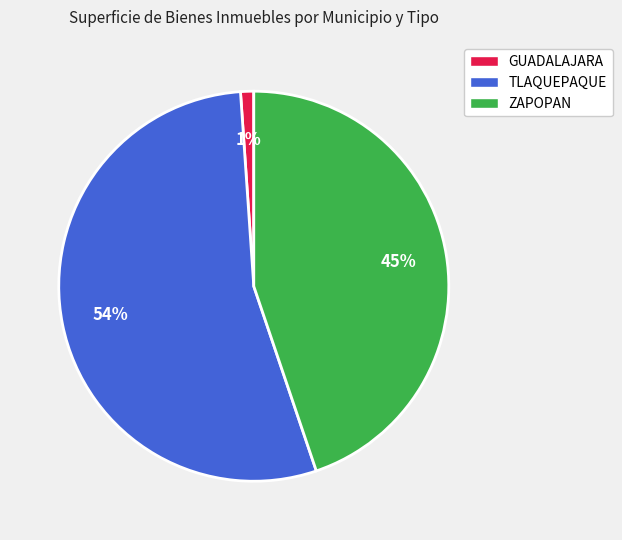

The ZAPOPAN slice represents 45% of the pie. True or false?

True